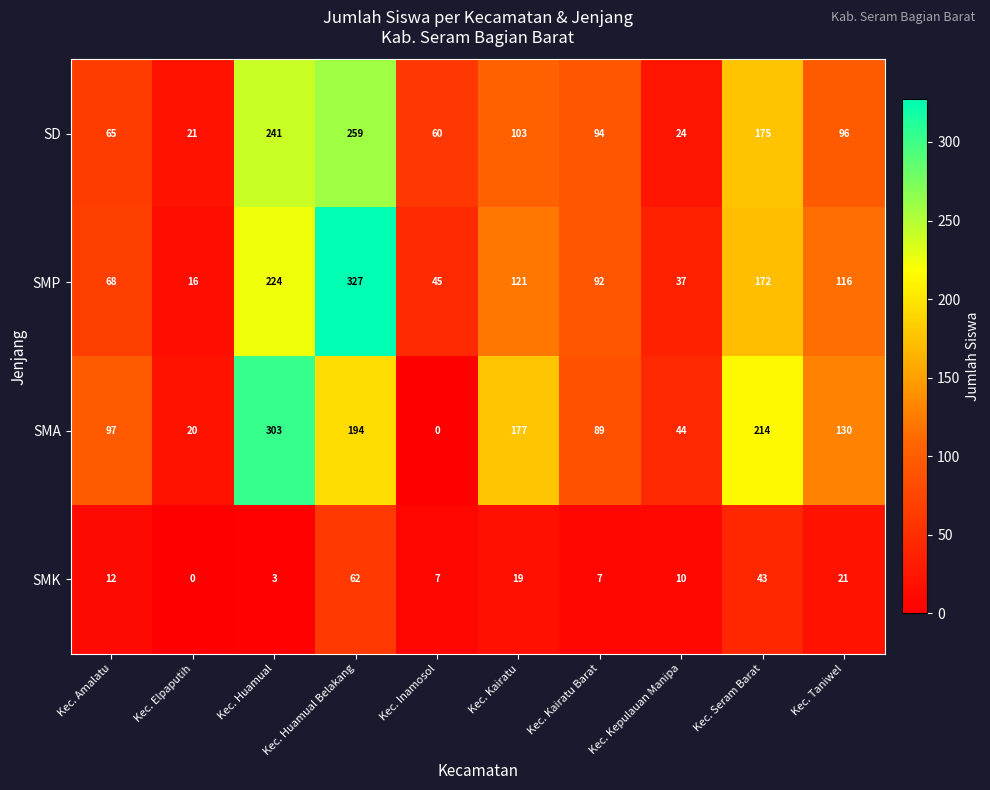

True or false: SMA has a value of 194 at Kec. Huamual Belakang.

True